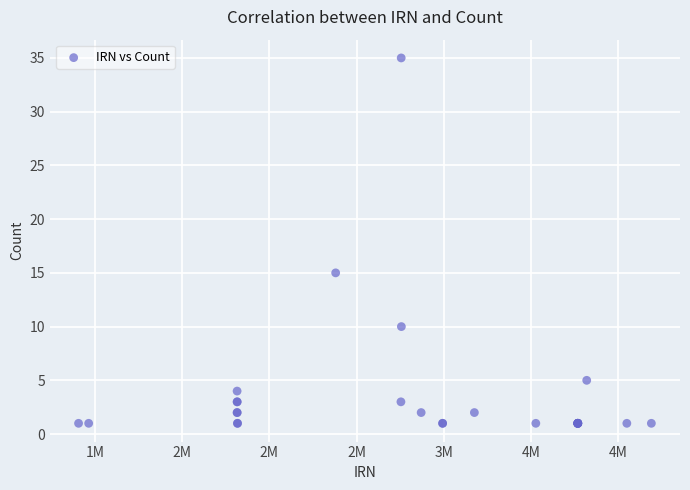

What Y value in the scatter plot is closest to 18?

15